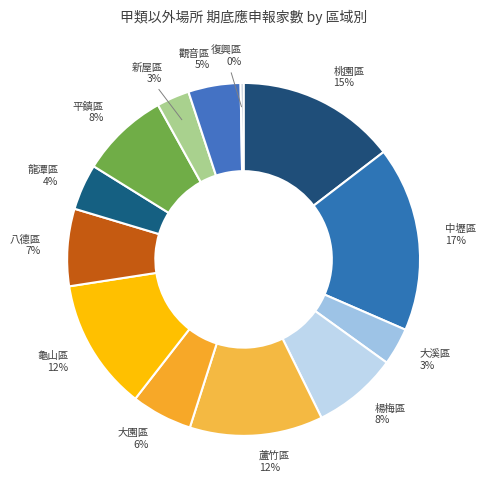

Which slice is the largest?

中壢區